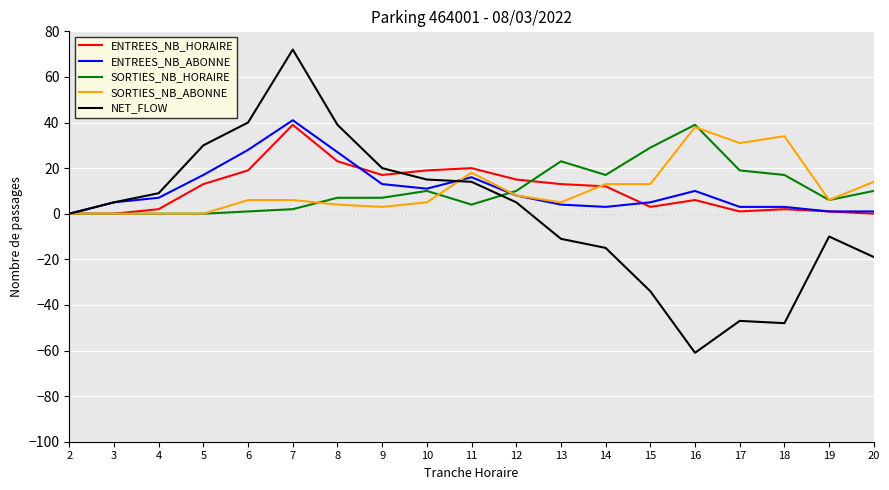

Reading left to right, list all the values displayed in this chart.

ENTREES_NB_HORAIRE: 2=0	3=0	4=2	5=13	6=19	7=39	8=23	9=17	10=19	11=20	12=15	13=13	14=12	15=3	16=6	17=1	18=2	19=1	20=0
ENTREES_NB_ABONNE: 2=0	3=5	4=7	5=17	6=28	7=41	8=27	9=13	10=11	11=16	12=8	13=4	14=3	15=5	16=10	17=3	18=3	19=1	20=1
SORTIES_NB_HORAIRE: 2=0	3=0	4=0	5=0	6=1	7=2	8=7	9=7	10=10	11=4	12=10	13=23	14=17	15=29	16=39	17=19	18=17	19=6	20=10
SORTIES_NB_ABONNE: 2=0	3=0	4=0	5=0	6=6	7=6	8=4	9=3	10=5	11=18	12=8	13=5	14=13	15=13	16=38	17=31	18=34	19=6	20=14
NET_FLOW: 2=0	3=5	4=9	5=30	6=40	7=72	8=39	9=20	10=15	11=14	12=5	13=-11	14=-15	15=-34	16=-61	17=-47	18=-48	19=-10	20=-19